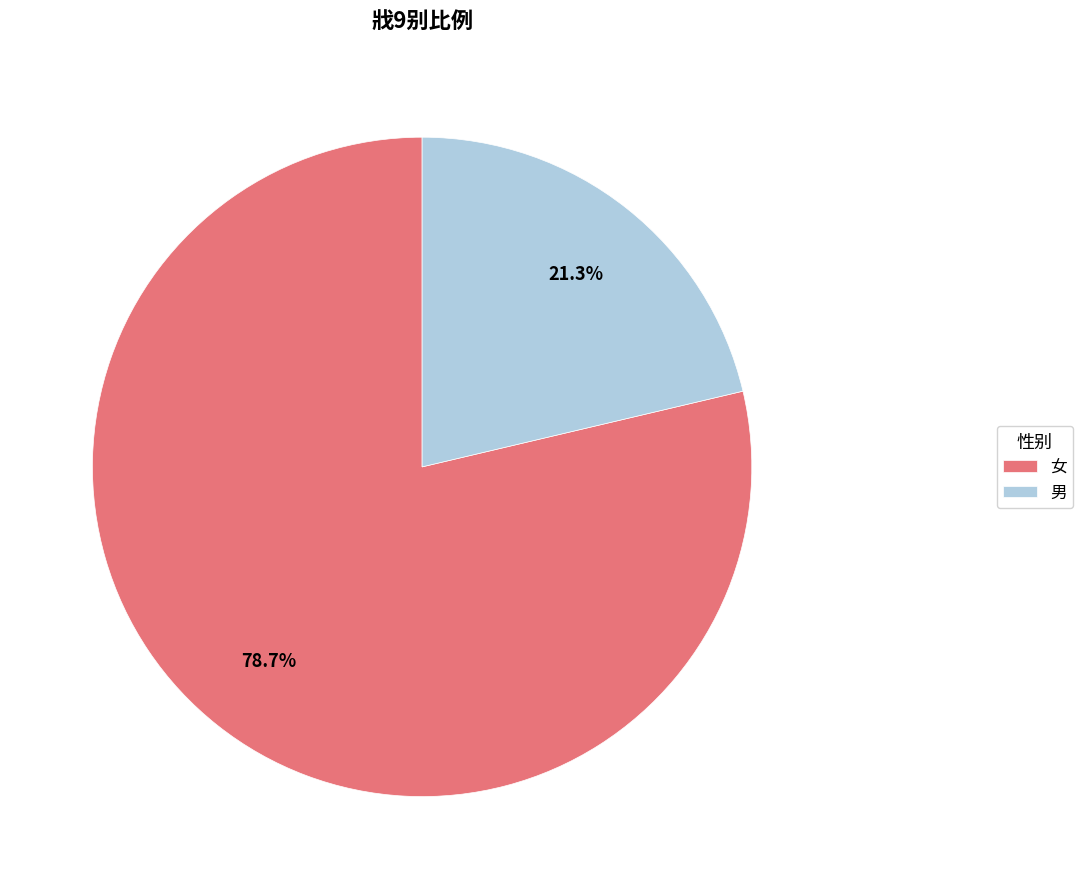

Which has a higher value, 女 or 男?

女